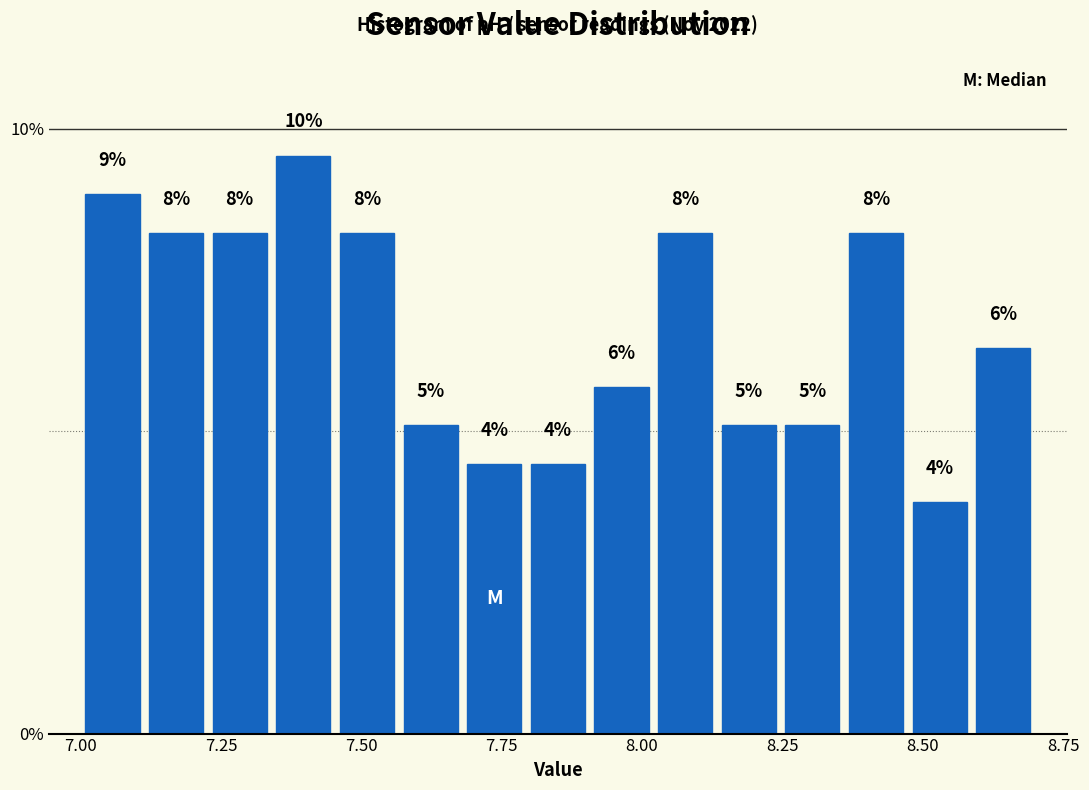

Around what value on the x-axis is the tallest bar? Give the approximate position of its centre, as read against the axis.

7.40